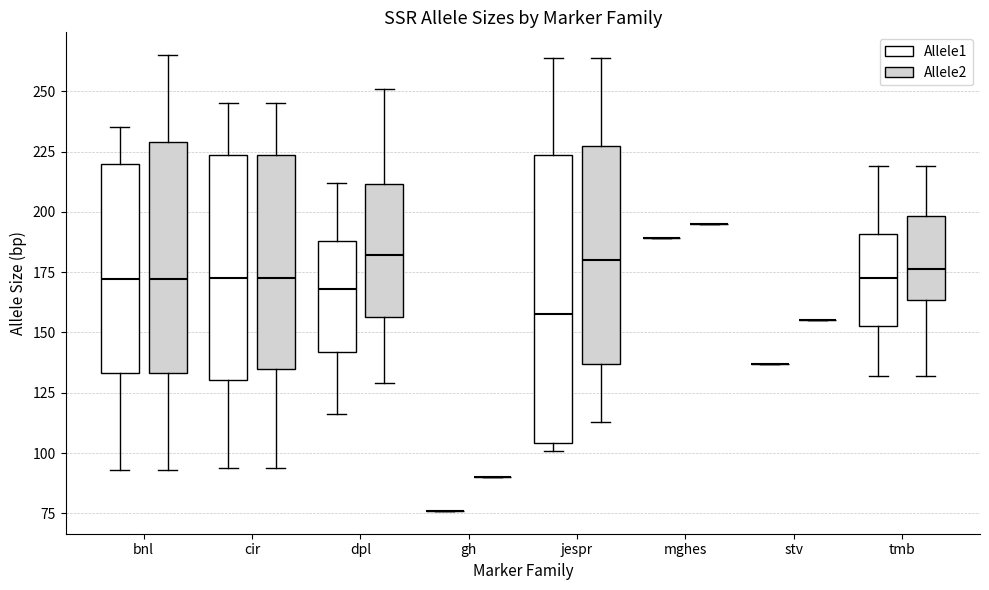

Reading left to right, read every box against the y-axis: the position of its median line, the range the box covers, and the ends of its whiskers. The values are not printed on the chart, so give them approximately, as read against the axis.

bnl (Allele1): median 170, box 135 to 220, whiskers 95 to 235
bnl (Allele2): median 170, box 135 to 230, whiskers 95 to 265
cir (Allele1): median 175, box 130 to 225, whiskers 95 to 245
cir (Allele2): median 175, box 135 to 225, whiskers 95 to 245
dpl (Allele1): median 170, box 140 to 190, whiskers 115 to 210
dpl (Allele2): median 180, box 155 to 210, whiskers 130 to 250
gh (Allele1): box collapsed to a line at 75, whiskers 75 to 75
gh (Allele2): box collapsed to a line at 90, whiskers 90 to 90
jespr (Allele1): median 160, box 105 to 225, whiskers 100 to 265
jespr (Allele2): median 180, box 135 to 225, whiskers 115 to 265
mghes (Allele1): box collapsed to a line at 190, whiskers 190 to 190
mghes (Allele2): box collapsed to a line at 195, whiskers 195 to 195
stv (Allele1): box collapsed to a line at 135, whiskers 135 to 135
stv (Allele2): box collapsed to a line at 155, whiskers 155 to 155
tmb (Allele1): median 175, box 155 to 190, whiskers 130 to 220
tmb (Allele2): median 175, box 165 to 200, whiskers 130 to 220